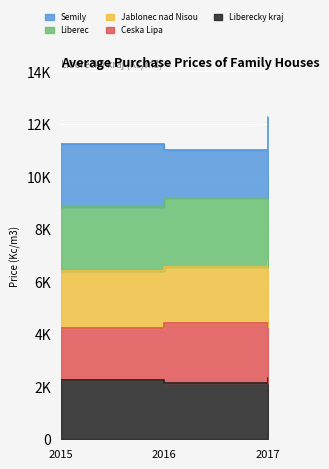

What is the maximum value shown in the chart?

12263